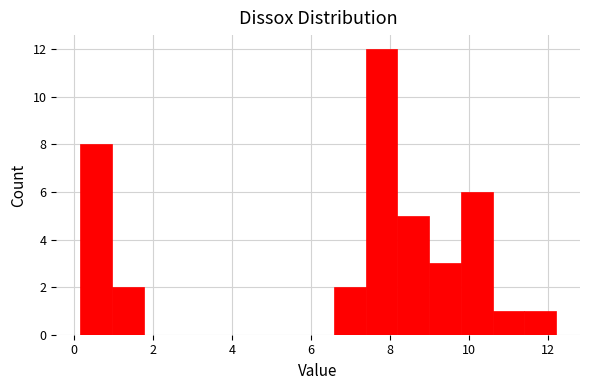

Reading left to right, transcribe this chart: for each bar, give the range it covers on the x-axis and its height. Neither the bar edges nor the heights are printed on the chart, so give them approximately, as read against the axes.

0.2 to 1.0: 8
1.0 to 1.8: 2
1.8 to 2.6: 0
2.6 to 3.4: 0
3.4 to 4.2: 0
4.2 to 5.0: 0
5.0 to 5.8: 0
5.8 to 6.6: 0
6.6 to 7.4: 2
7.4 to 8.2: 12
8.2 to 9.0: 5
9.0 to 9.8: 3
9.8 to 10.6: 6
10.6 to 11.4: 1
11.4 to 12.2: 1